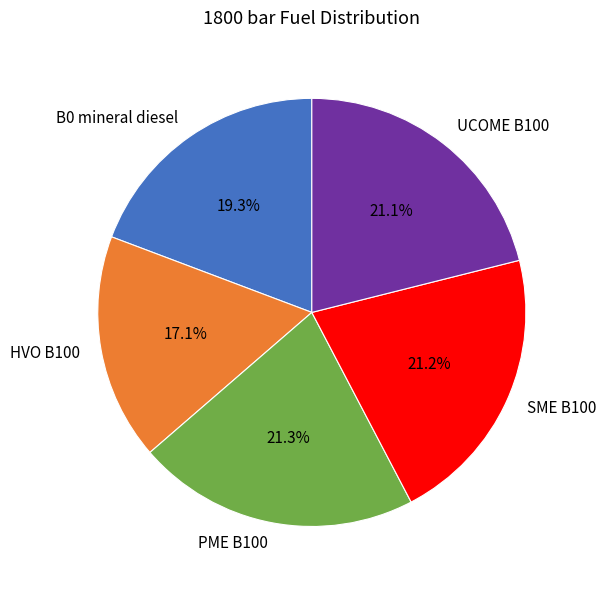

Is there a majority slice in this chart?

No